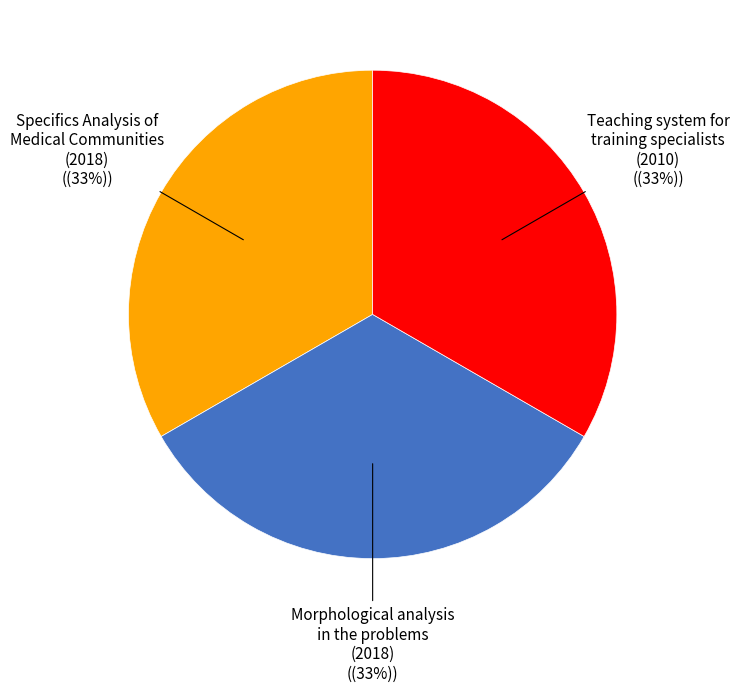

Does Morphological analysis in the problems account for over 50% of the chart?

No